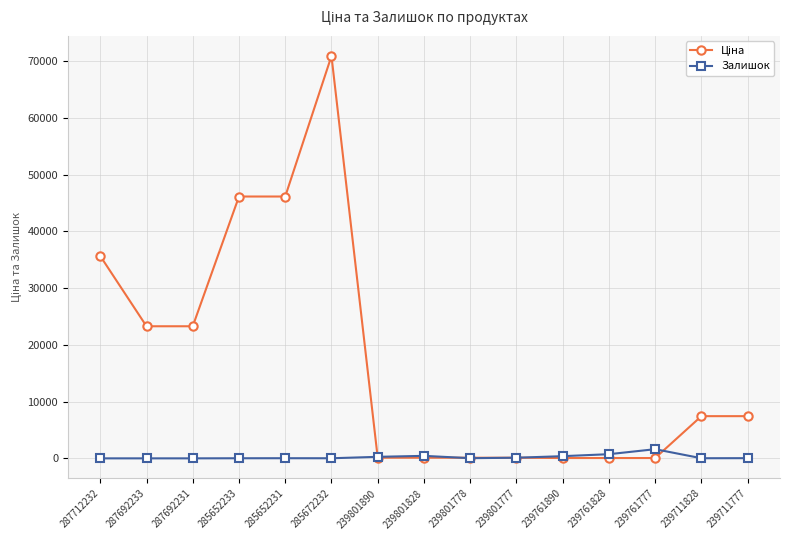

Does the chart have visible grid lines?

Yes